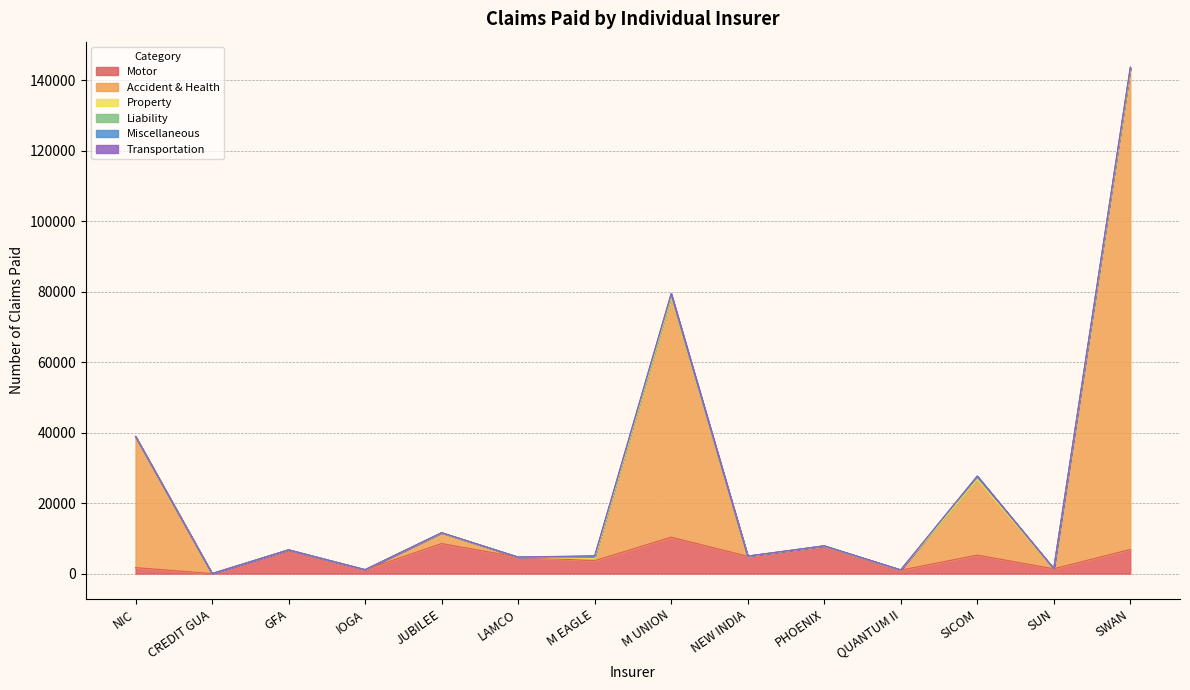

What is the difference between the maximum and minimum values in the Property series?

892